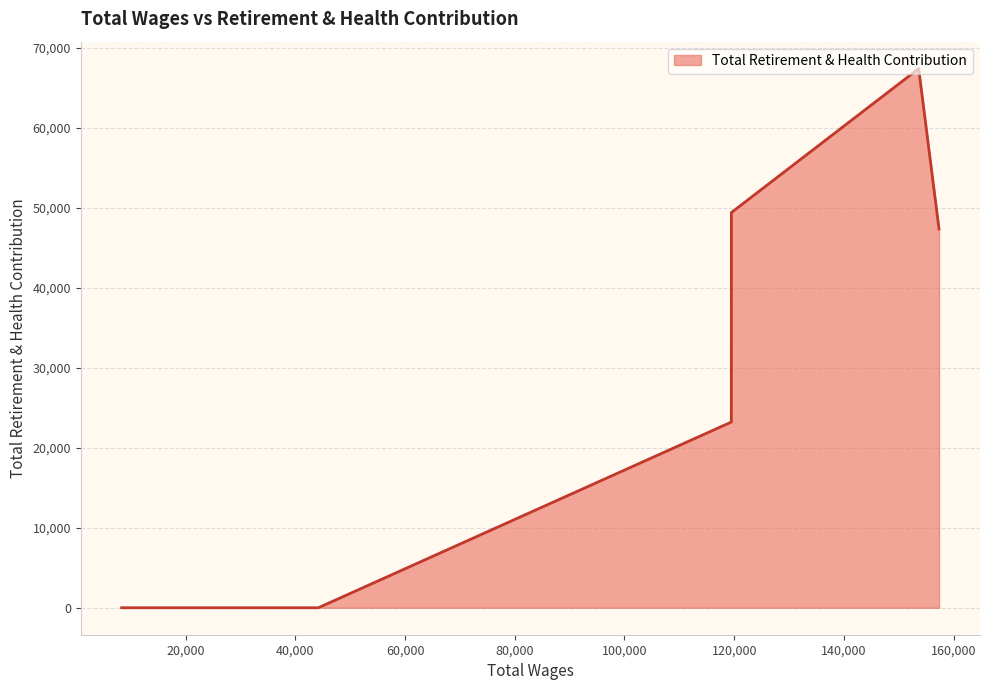

What is the difference between the maximum and minimum values?

67406